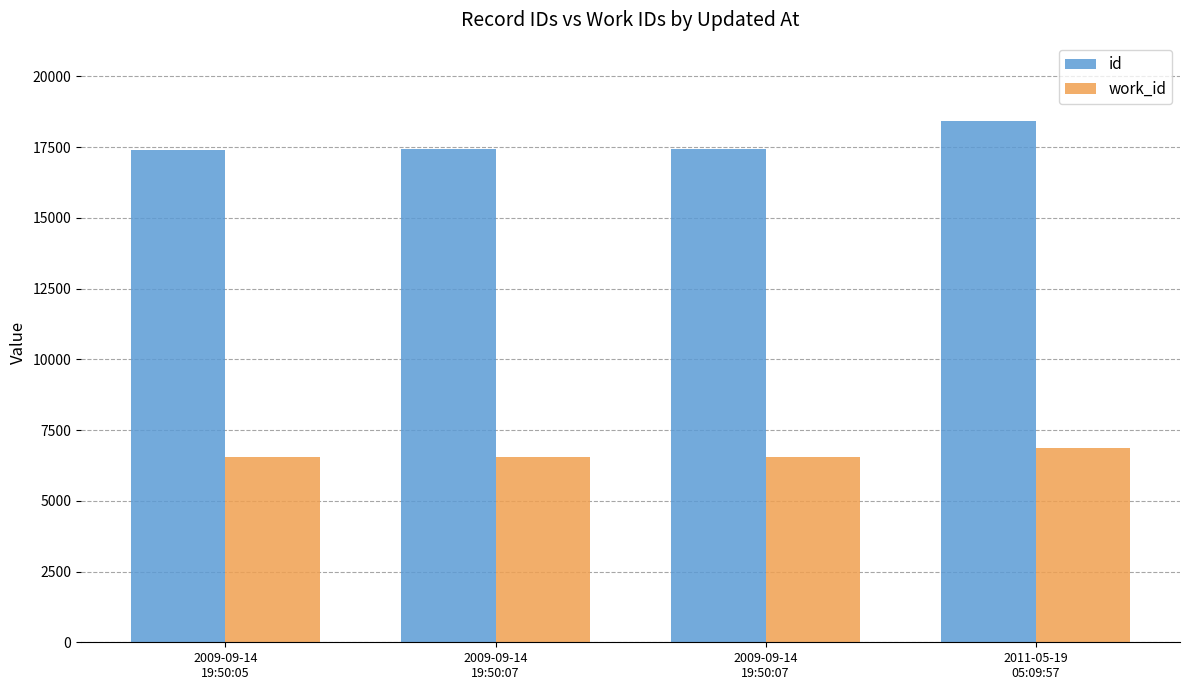

What is the total value across all series at 2009-09-14
19:50:05?

23976